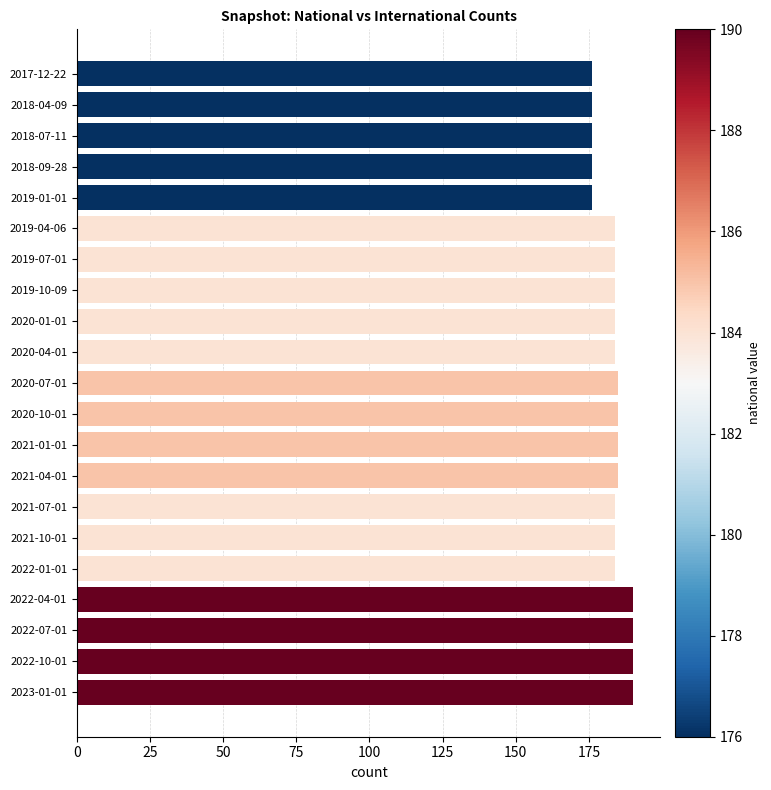

Reading top to bottom, what are all the values shown in this chart?

176	176	176	176	176	184	184	184	184	184	185	185	185	185	184	184	184	190	190	190	190